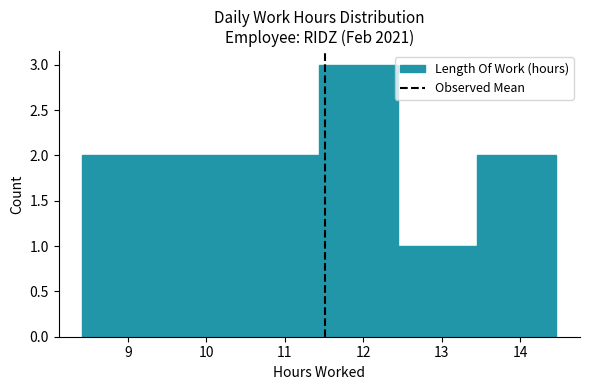

Reading left to right, list every bar in this chart as the range it spans on the x-axis followed by its height. Neither the bar edges nor the heights are printed on the chart, so give them approximately, as read against the axes.

8.4 to 9.4: 2
9.4 to 10.4: 2
10.4 to 11.4: 2
11.4 to 12.4: 3
12.4 to 13.5: 1
13.5 to 14.5: 2